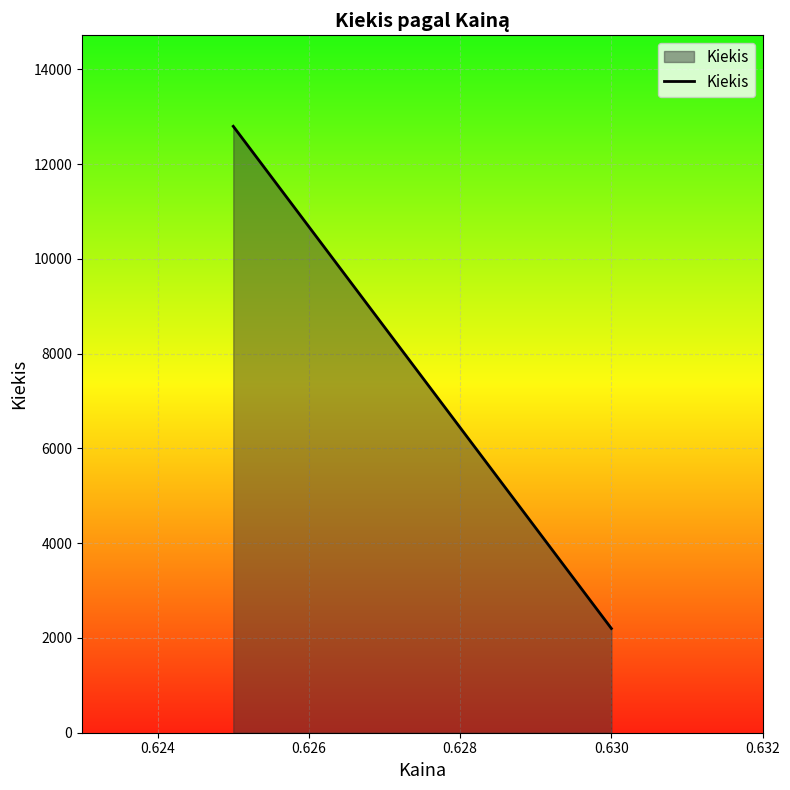

Reading right to left, what are all the values shown in this chart?

2200	12800